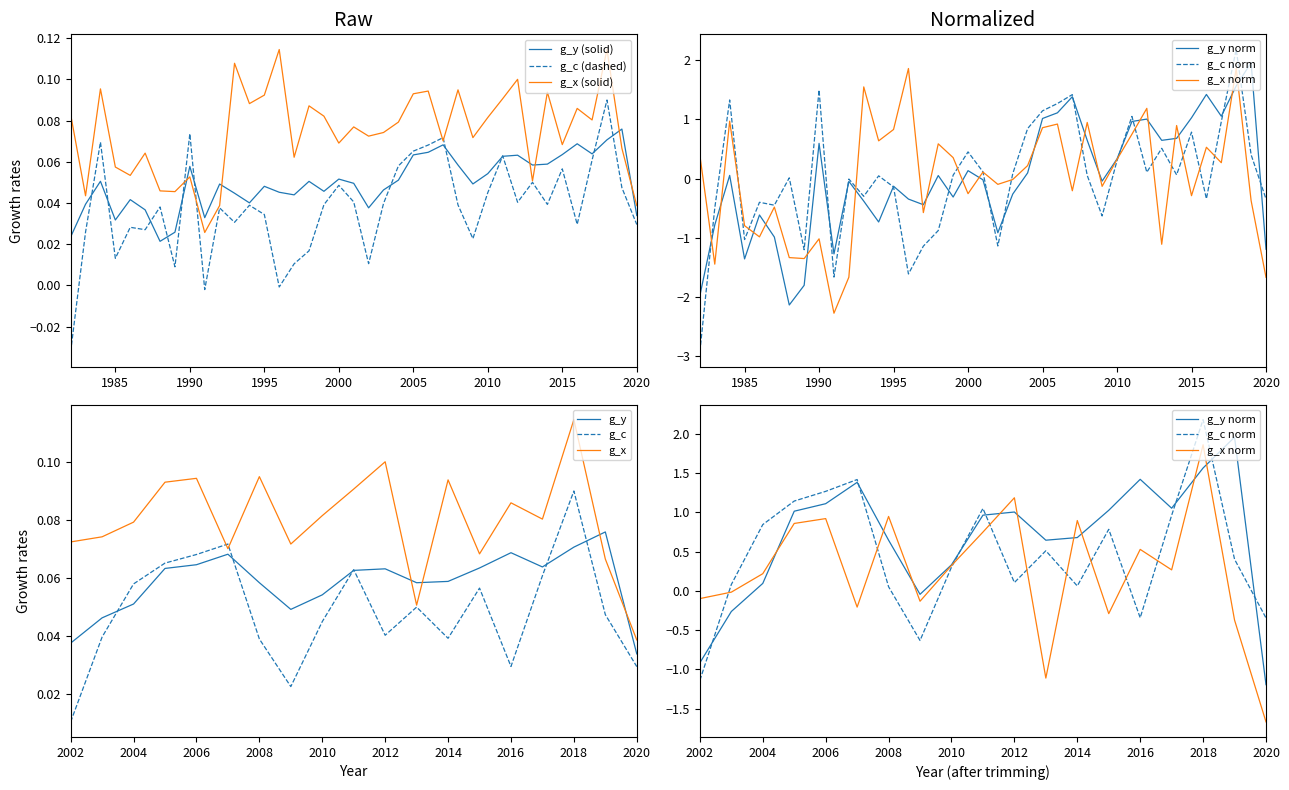

Reading left to right, what are all the values shown in this chart?

g_y: 1982=0.0	1983=0.0	1984=0.1	1985=0.0	1986=0.0	1987=0.0	1988=0.0	1989=0.0	1990=0.1	1991=0.0	1992=0.0	1993=0.0	1994=0.0	1995=0.0	1996=0.0	1997=0.0	1998=0.1	1999=0.0	2000=0.1	2001=0.0	2002=0.0	2003=0.0	2004=0.1	2005=0.1	2006=0.1	2007=0.1	2008=0.1	2009=0.0	2010=0.1	2011=0.1	2012=0.1	2013=0.1	2014=0.1	2015=0.1	2016=0.1	2017=0.1	2018=0.1	2019=0.1	2020=0.0
g_c: 1982=-0.0	1983=0.0	1984=0.1	1985=0.0	1986=0.0	1987=0.0	1988=0.0	1989=0.0	1990=0.1	1991=-0.0	1992=0.0	1993=0.0	1994=0.0	1995=0.0	1996=-0.0	1997=0.0	1998=0.0	1999=0.0	2000=0.0	2001=0.0	2002=0.0	2003=0.0	2004=0.1	2005=0.1	2006=0.1	2007=0.1	2008=0.0	2009=0.0	2010=0.0	2011=0.1	2012=0.0	2013=0.1	2014=0.0	2015=0.1	2016=0.0	2017=0.1	2018=0.1	2019=0.0	2020=0.0
g_x: 1982=0.1	1983=0.0	1984=0.1	1985=0.1	1986=0.1	1987=0.1	1988=0.0	1989=0.0	1990=0.1	1991=0.0	1992=0.0	1993=0.1	1994=0.1	1995=0.1	1996=0.1	1997=0.1	1998=0.1	1999=0.1	2000=0.1	2001=0.1	2002=0.1	2003=0.1	2004=0.1	2005=0.1	2006=0.1	2007=0.1	2008=0.1	2009=0.1	2010=0.1	2011=0.1	2012=0.1	2013=0.1	2014=0.1	2015=0.1	2016=0.1	2017=0.1	2018=0.1	2019=0.1	2020=0.0